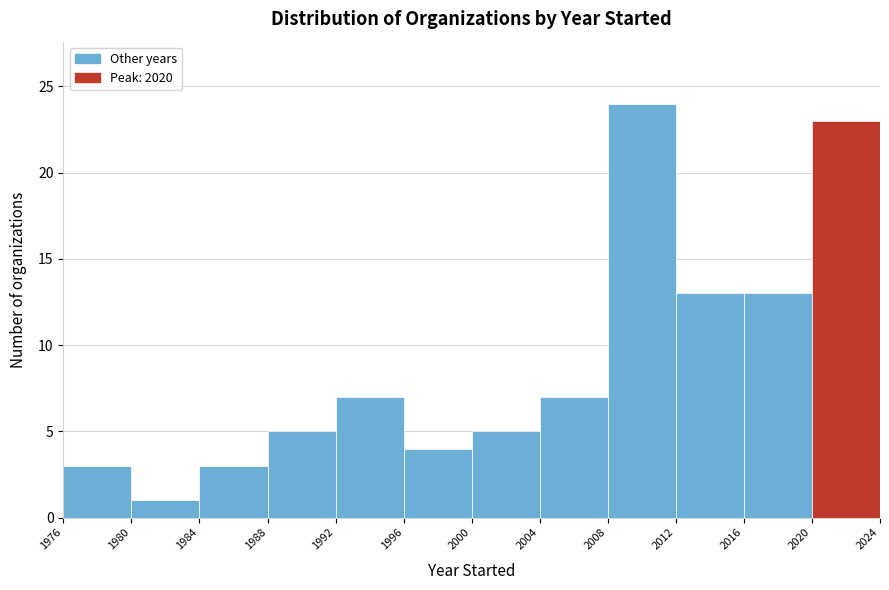

Reading left to right, transcribe this chart: for each bar, give the range it covers on the x-axis and its height. The values are not printed on the chart, so give them approximately, as read against the axis.

1976 to 1980: 3
1980 to 1984: 1
1984 to 1988: 3
1988 to 1992: 5
1992 to 1996: 7
1996 to 2000: 4
2000 to 2004: 5
2004 to 2008: 7
2008 to 2012: 24
2012 to 2016: 13
2016 to 2020: 13
2020 to 2024: 23